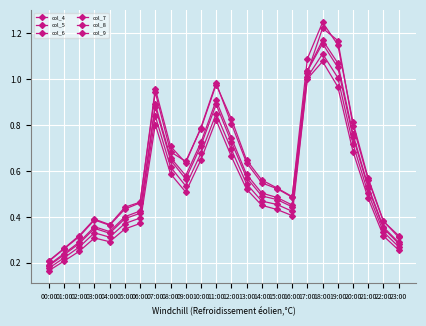

What is the label of the 10th point from the left?

09:00